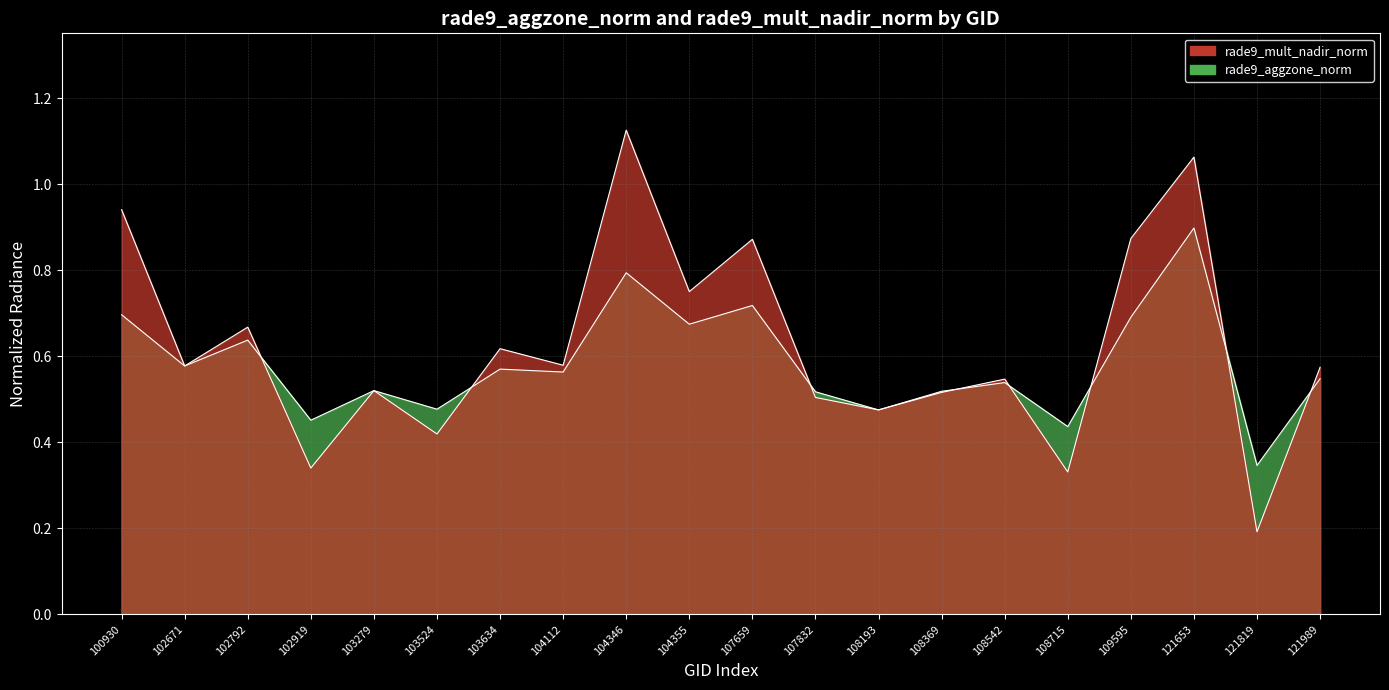

How many interior local peaks does the rade9_aggzone_norm series have?

7